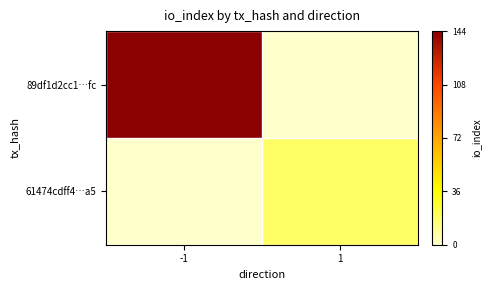

Between -1 and 1, which series saw the biggest shift?

89df1d2cc1…fc